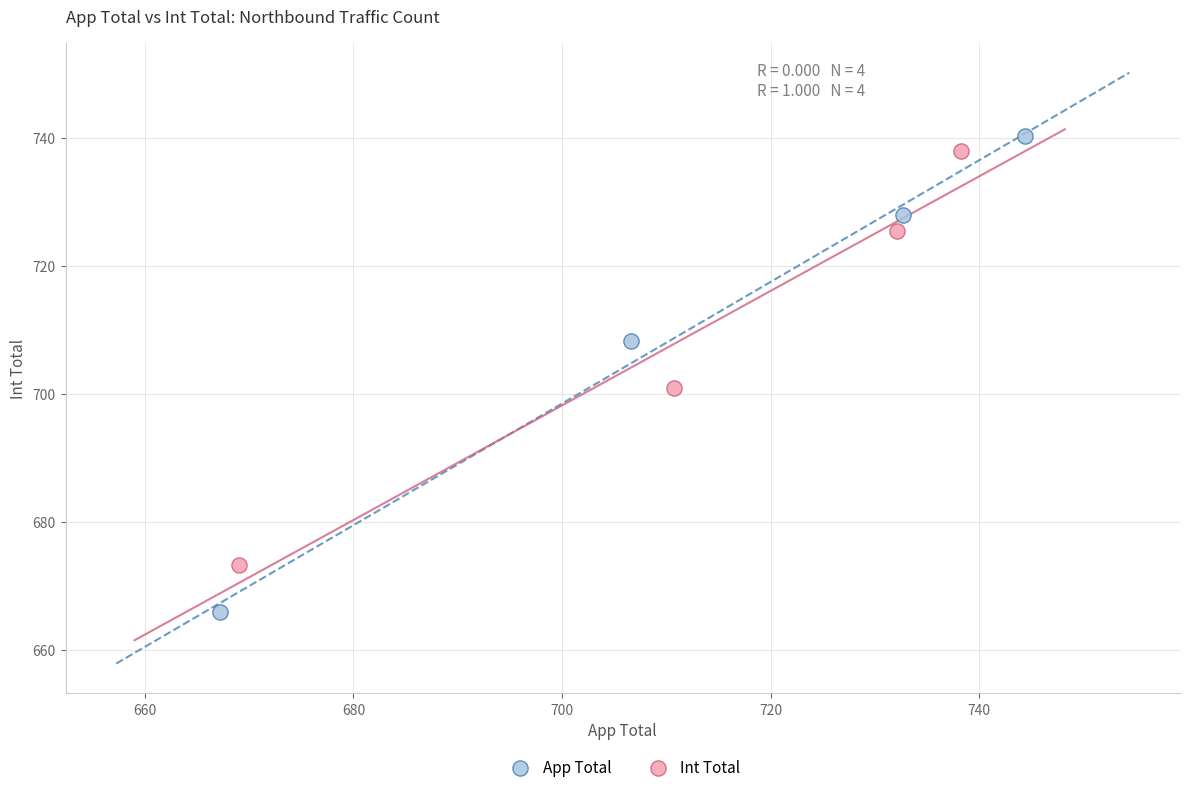

Which series reaches the minimum Y coordinate?

App Total